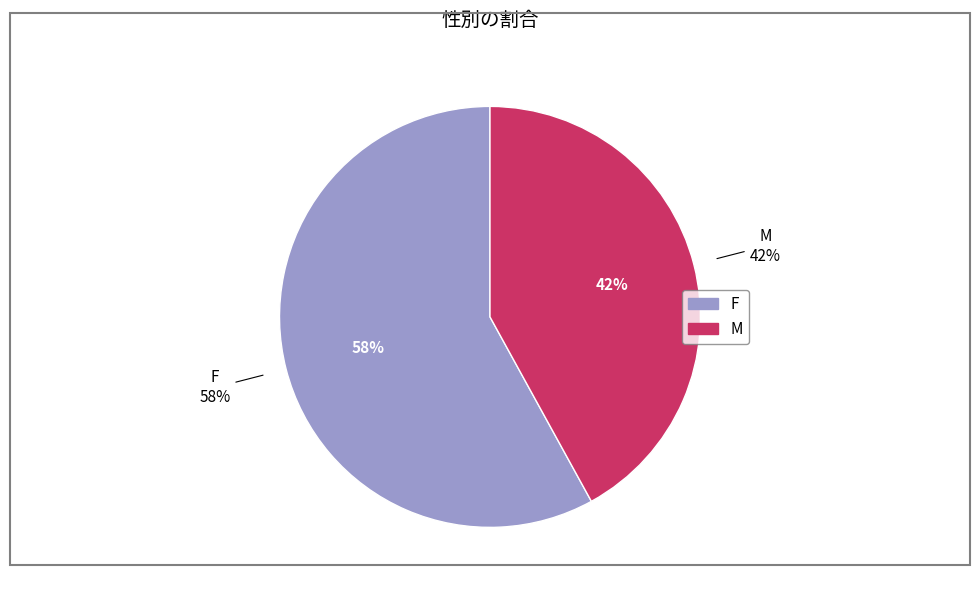

Between F and M, which is larger?

F